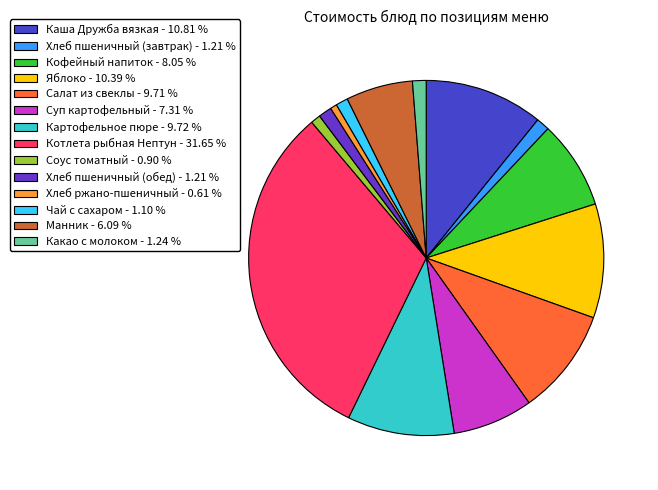

Which slice is the smallest?

Хлеб ржано-пшеничный